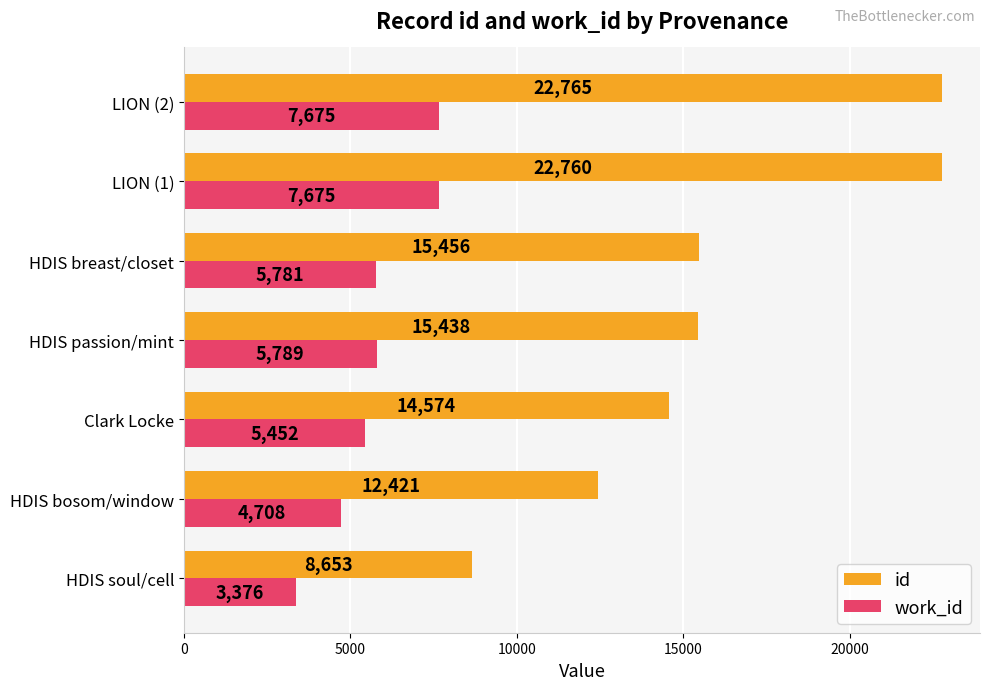

What is the average value of the id series?

16010